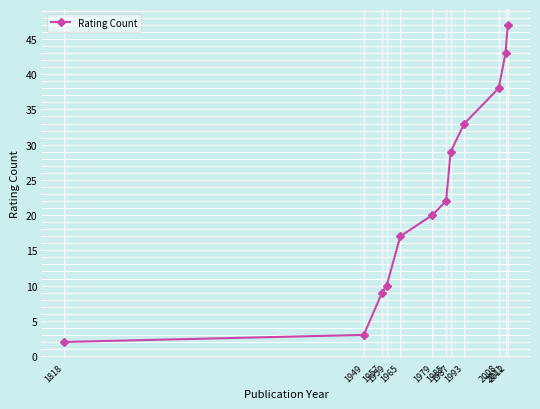

What is the value of the 7th point from the left?

22